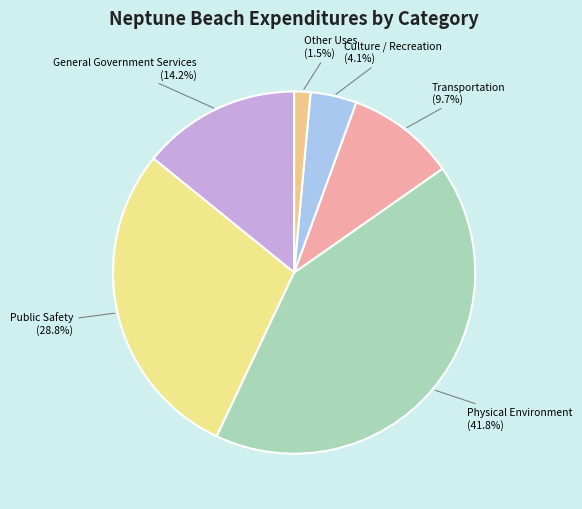

Between Culture / Recreation and Public Safety, which is larger?

Public Safety